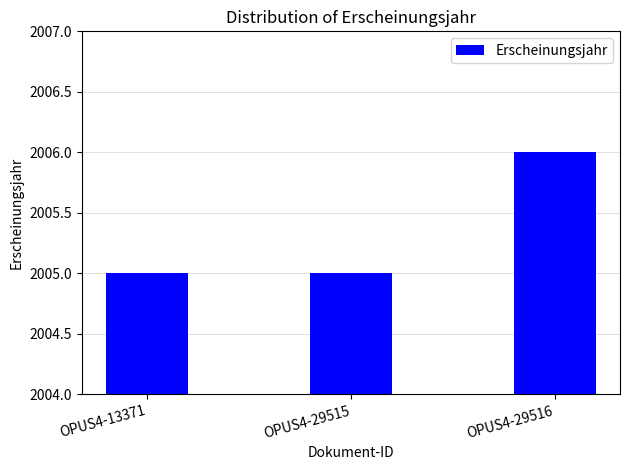

Does the chart contain stacked bars?

No